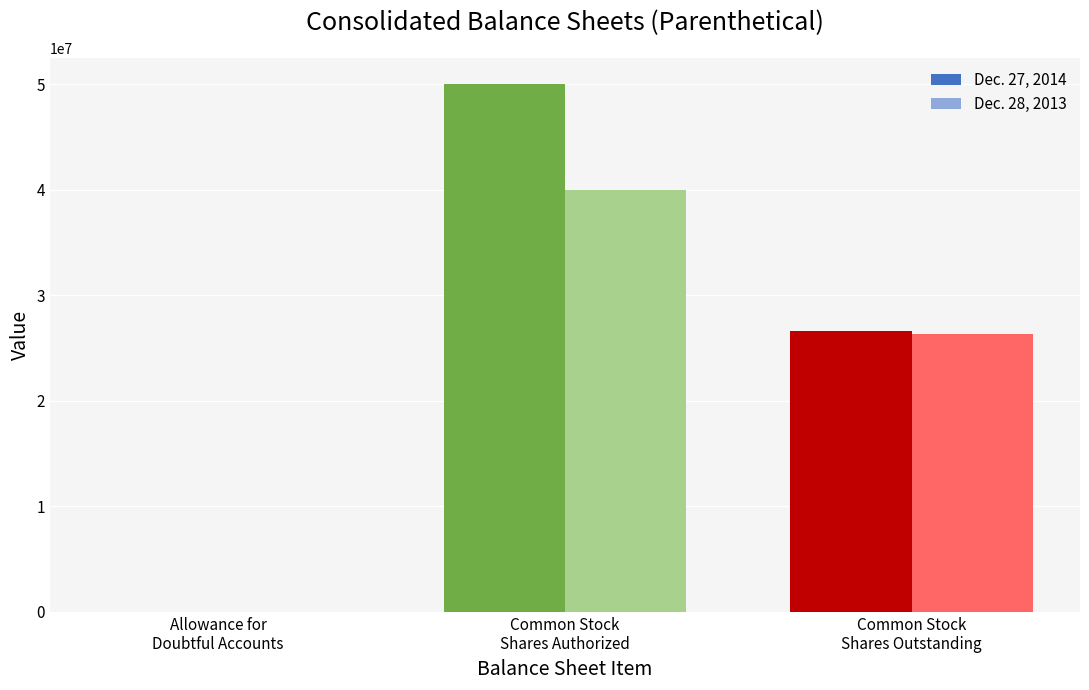

Reading right to left, list all the values displayed in this chart.

Dec. 27, 2014: 26572774	50000000	172
Dec. 28, 2013: 26352692	40000000	117